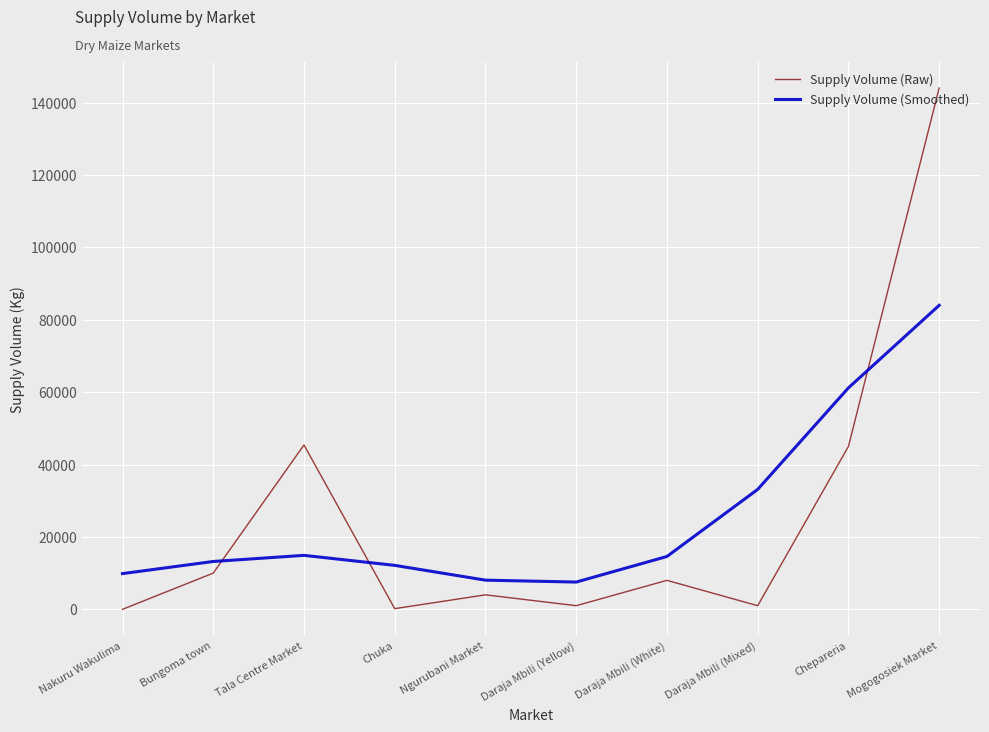

Is it true that Supply Volume (Raw) equals 45400.0 at Tala Centre Market?

True